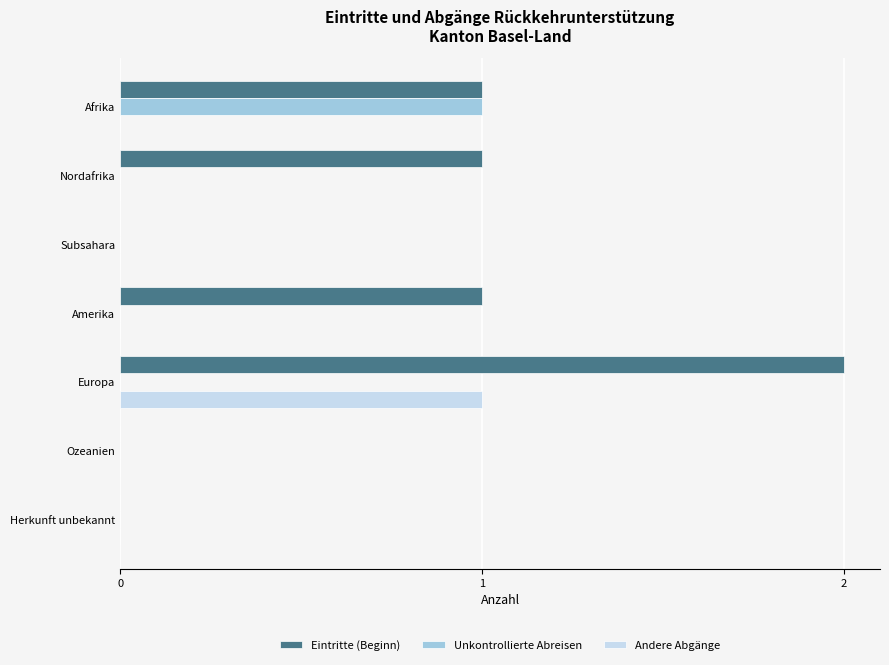

Which series has the largest total across all categories?

Eintritte (Beginn)